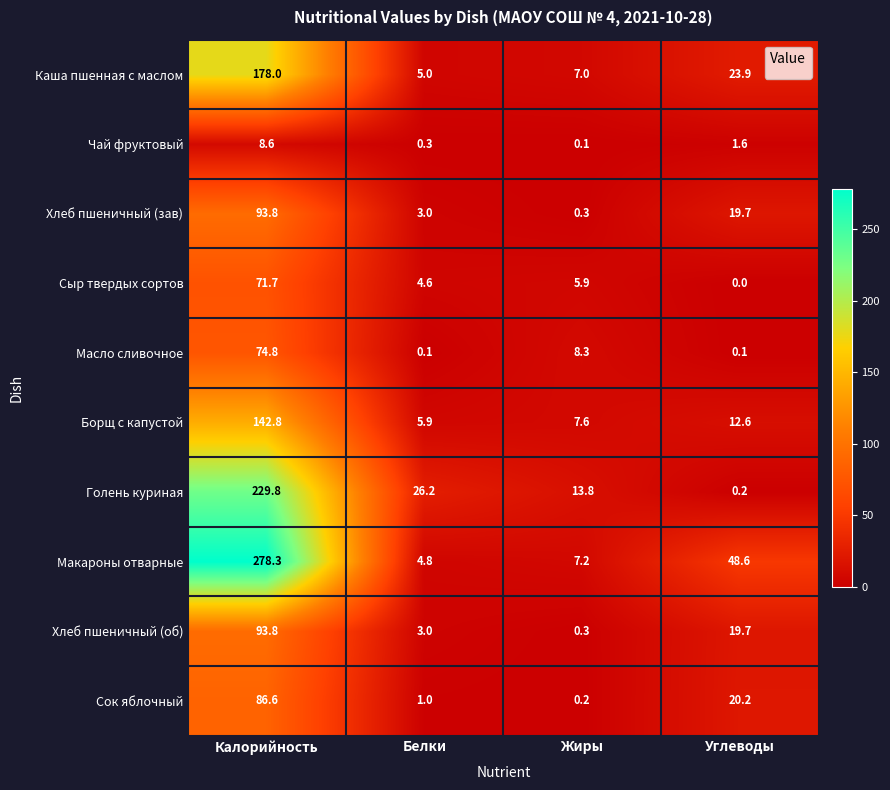

Between Калорийность and Жиры, which series saw the biggest shift?

Макароны отварные